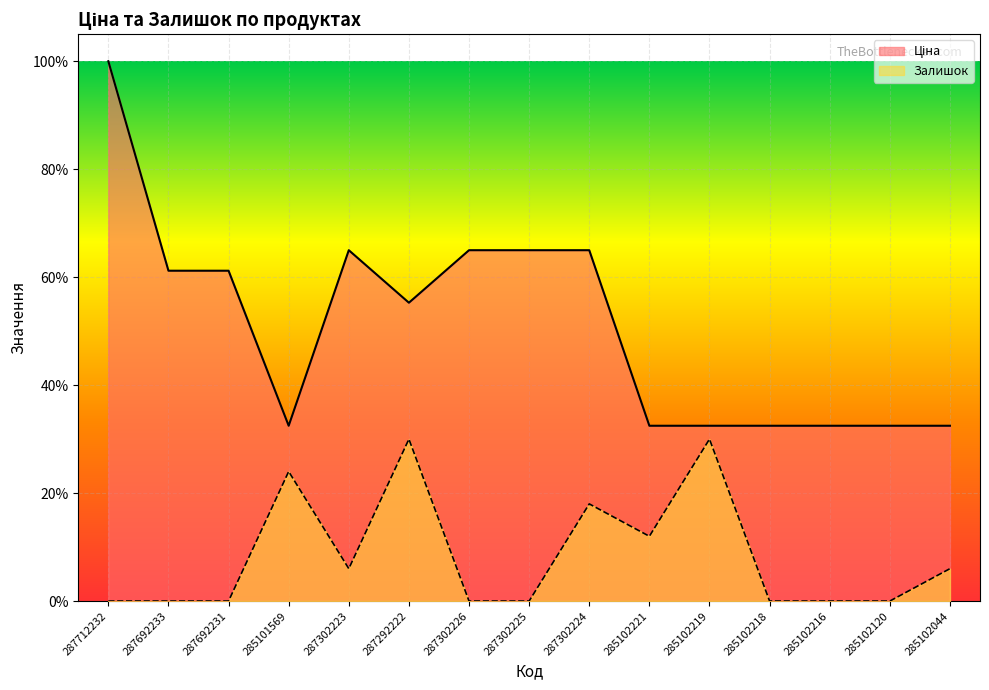

Which series has the widest spread of values?

Ціна